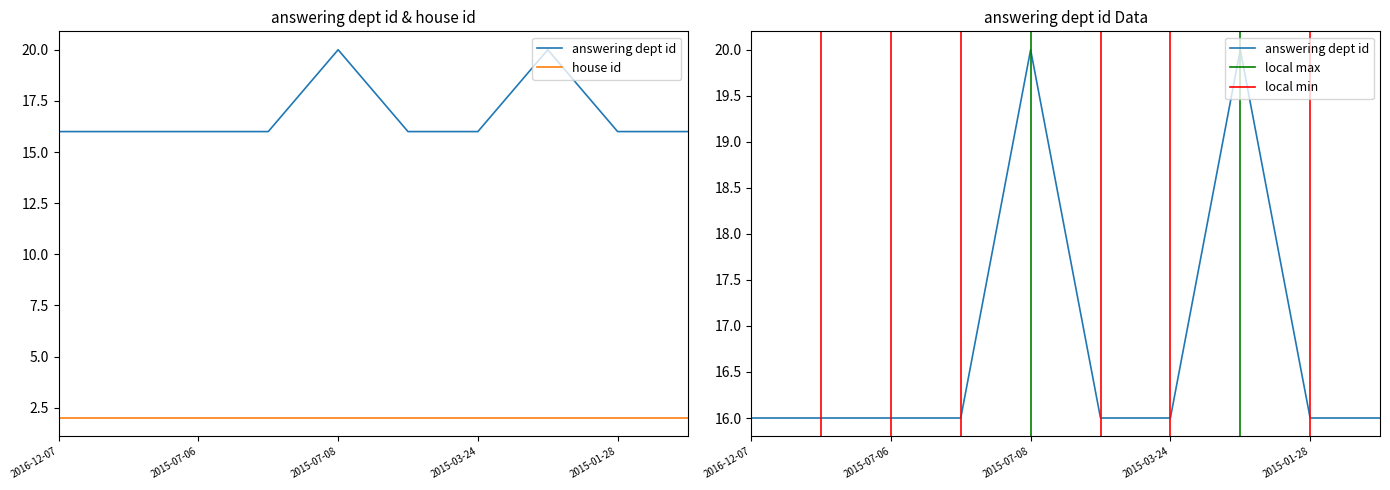

What is the change in value from 2015-07-08 to 2015-03-24?

-4